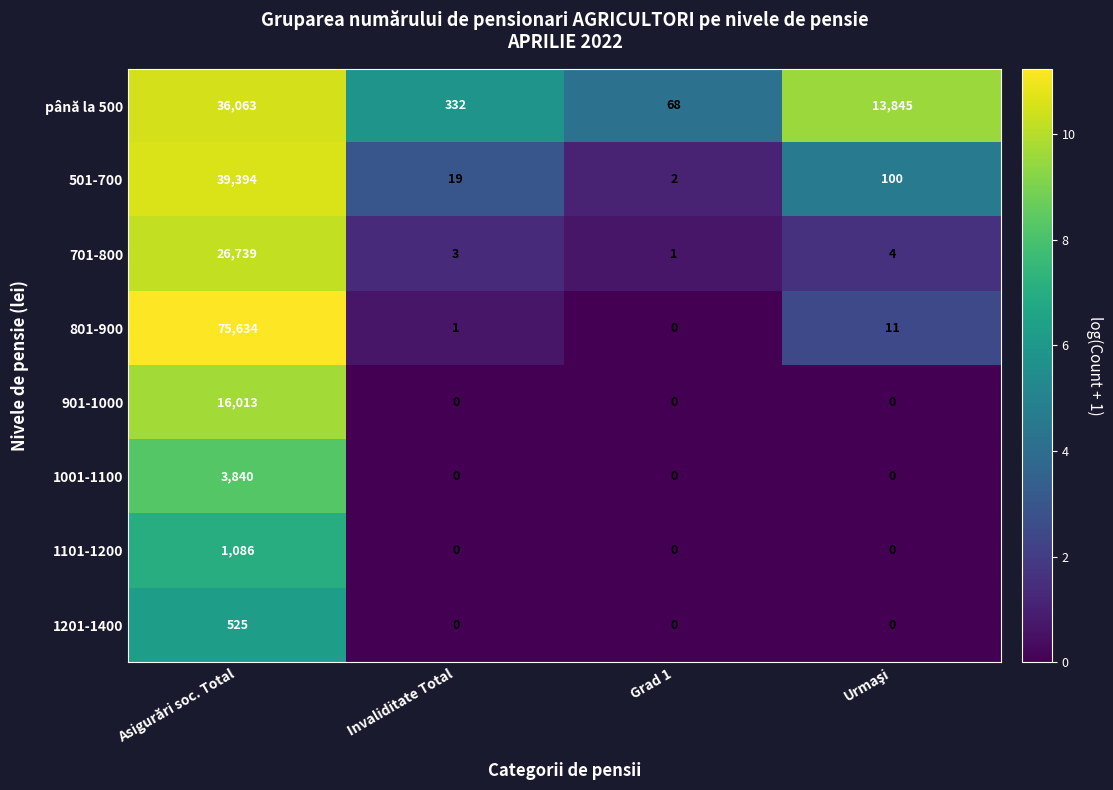

Which series changed the most between Asigurări soc. Total and Invaliditate Total?

801-900